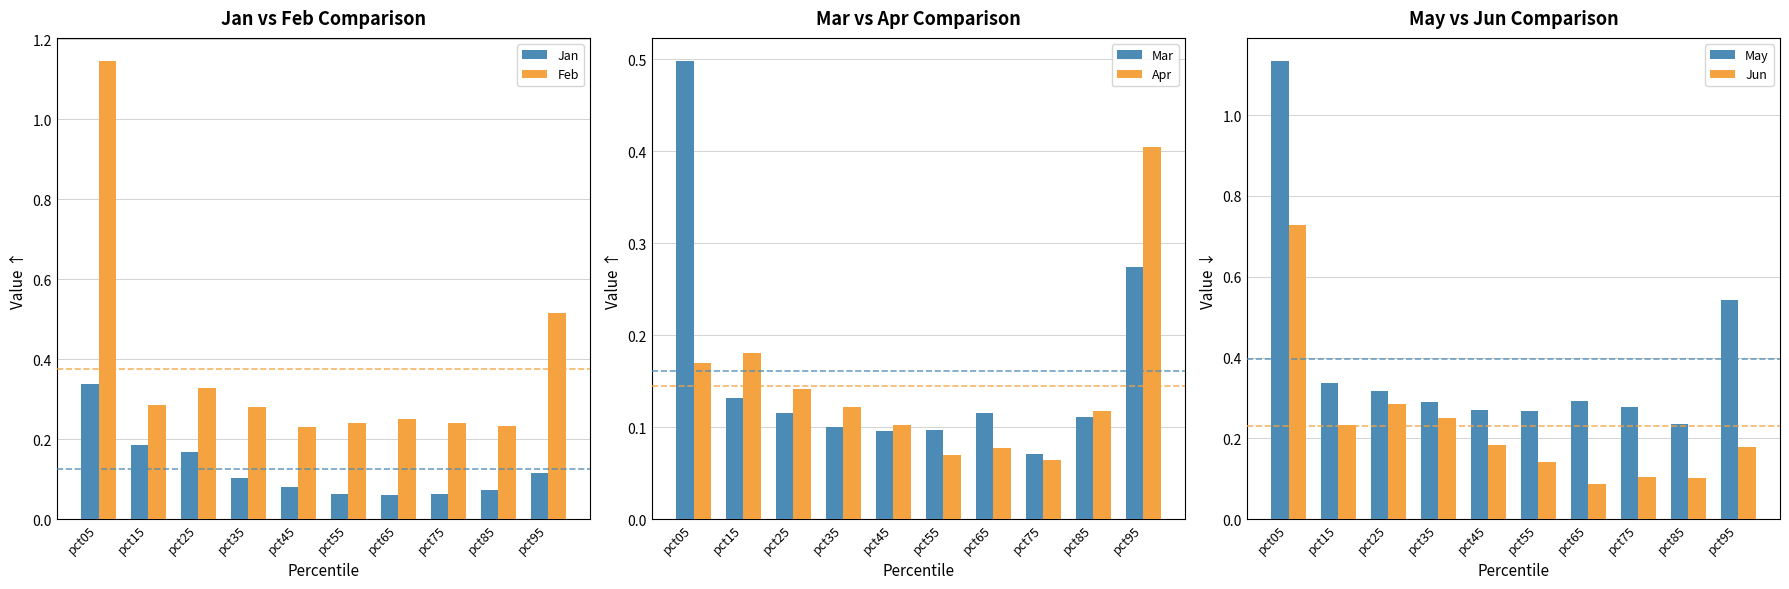

What is the value of the Feb bar at the 3rd from the left?

0.3